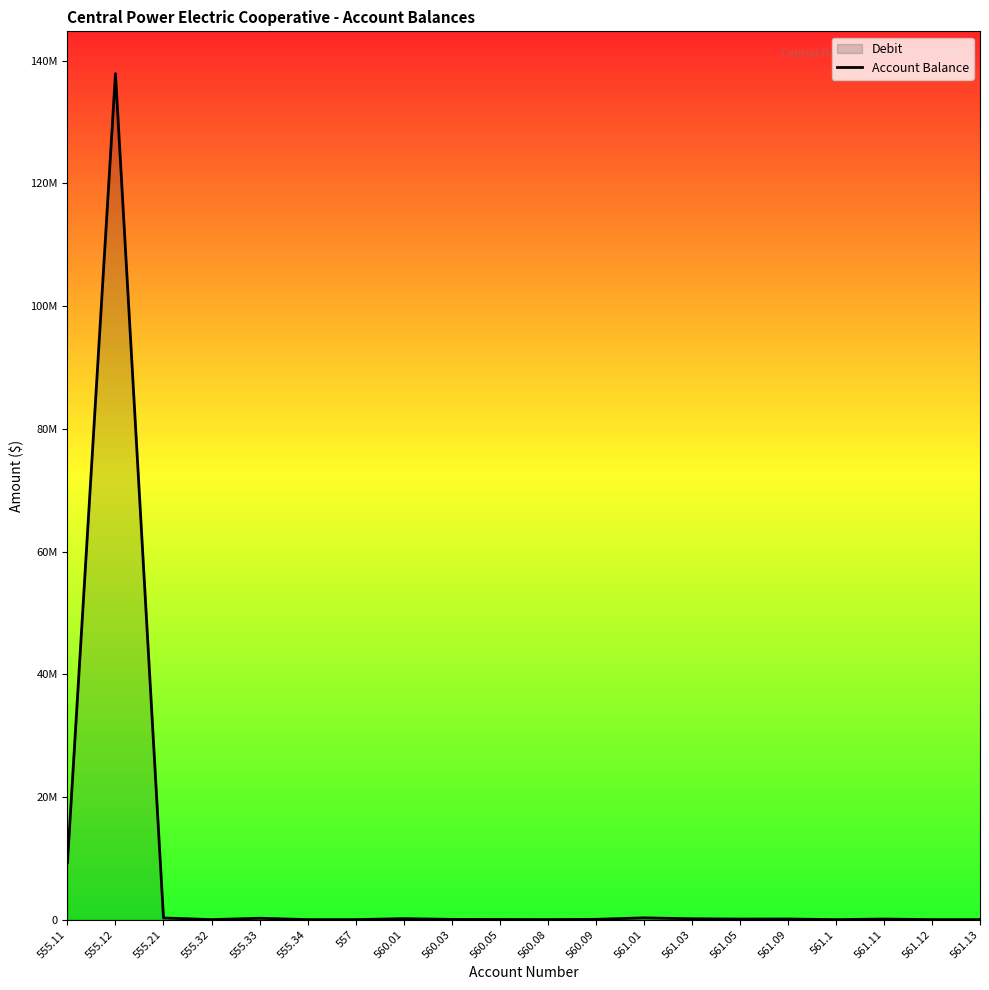

Reading left to right, extract all data points from this chart.

9261568.0	137902492.1	272213.6	0.0	222201.2	0.0	0.0	156022.7	38476.4	24481.0	9854.5	44650.1	287166.5	136665.1	90157.4	99035.7	0.0	89819.5	0.0	1380.0